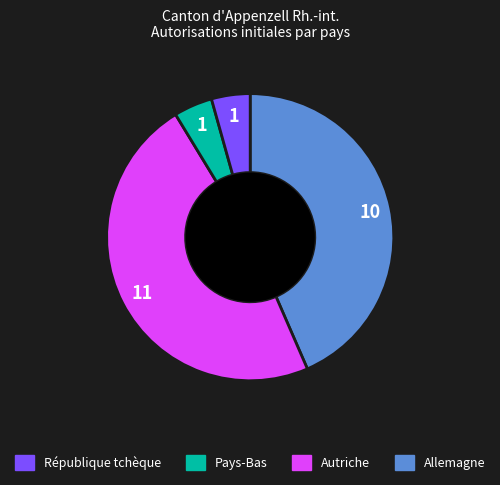

Does any single category account for the majority?

No